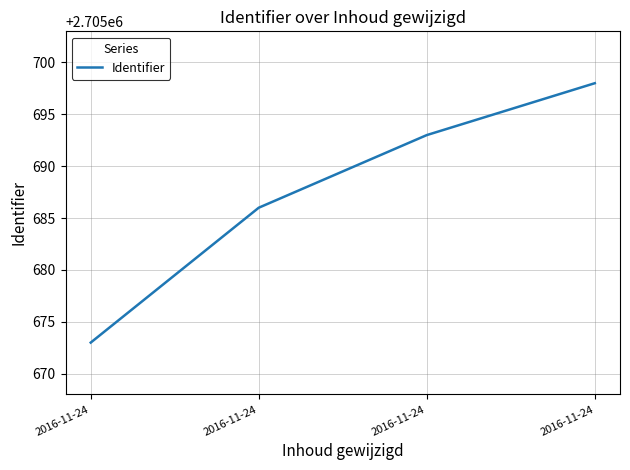

How many distinct data groups are displayed?

1